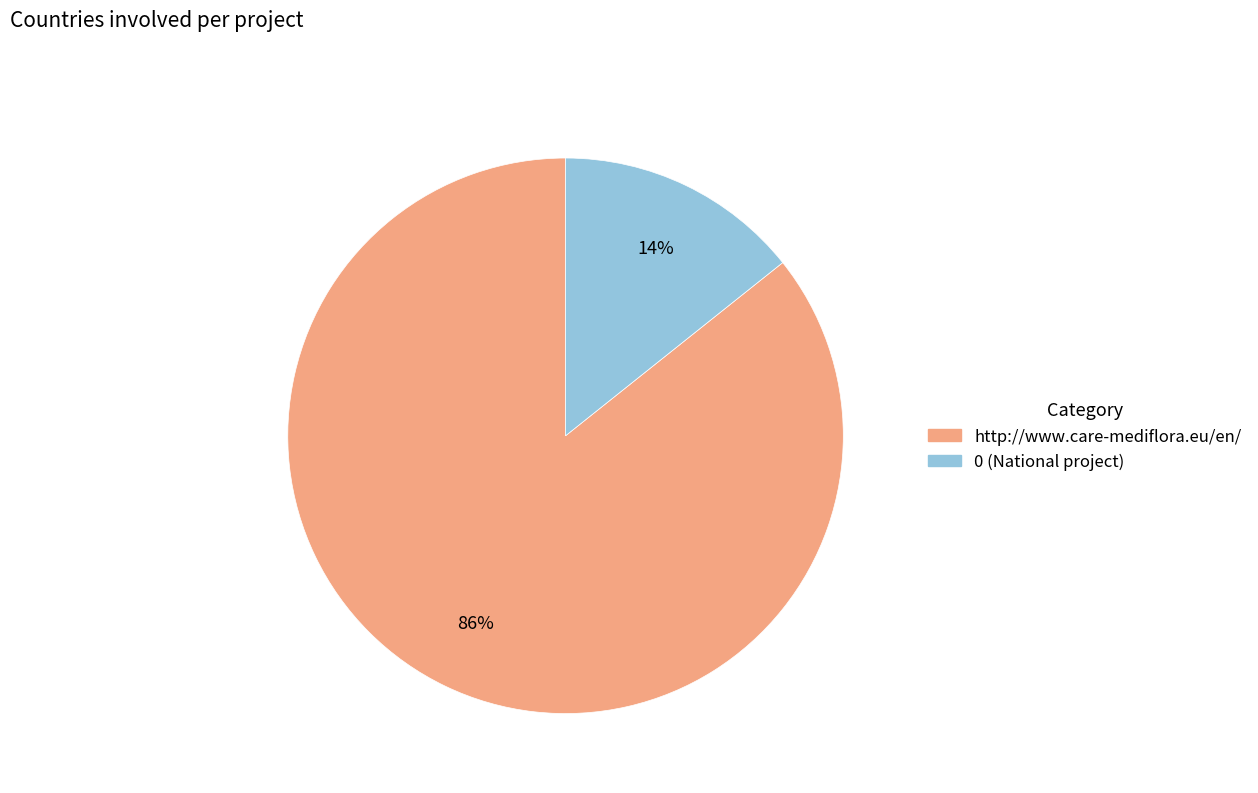

Is the sum of http://www.care-mediflora.eu/en/ and 0 (National project) greater than half?

Yes